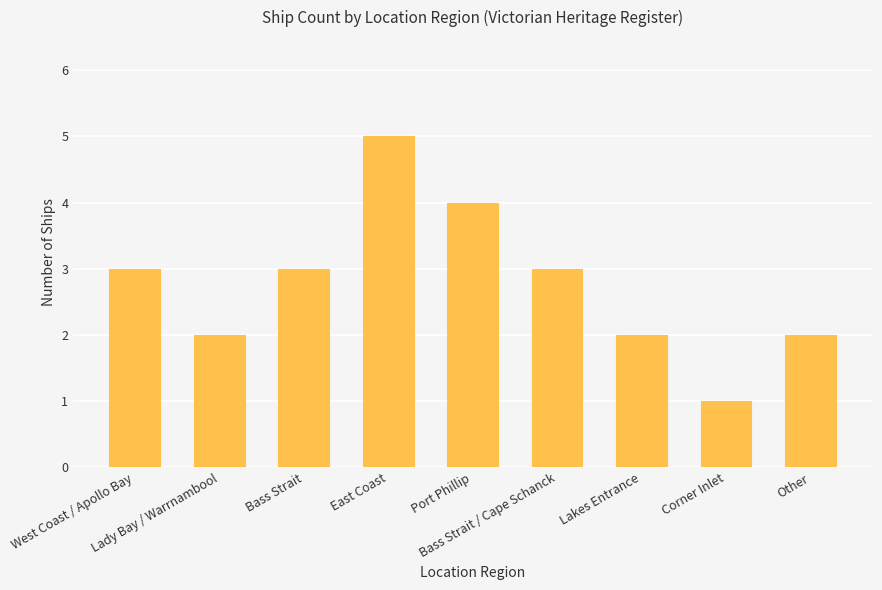

Reading left to right, what are all the values shown in this chart?

West Coast / Apollo Bay=3	Lady Bay / Warrnambool=2	Bass Strait=3	East Coast=5	Port Phillip=4	Bass Strait / Cape Schanck=3	Lakes Entrance=2	Corner Inlet=1	Other=2